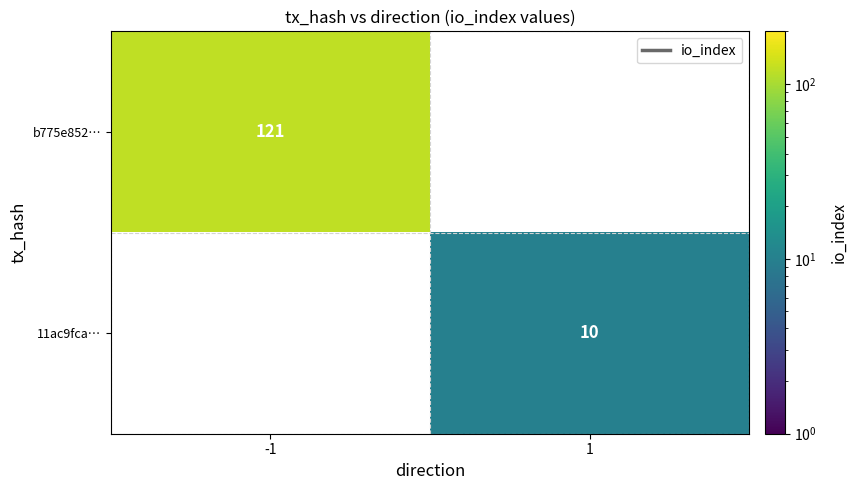

What is the maximum value shown in the chart?

121.0